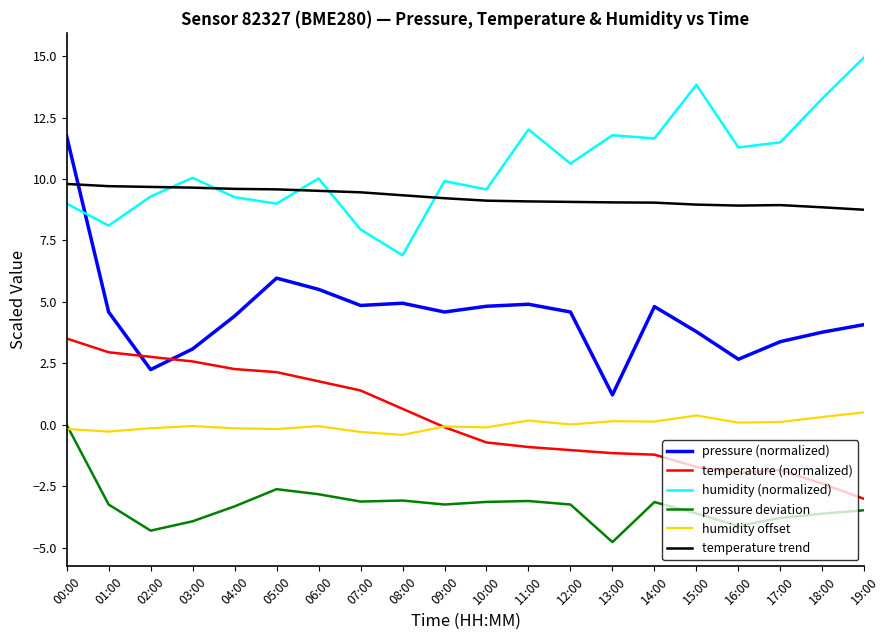

At which category does humidity (normalized) reach its first local peak?

03:00